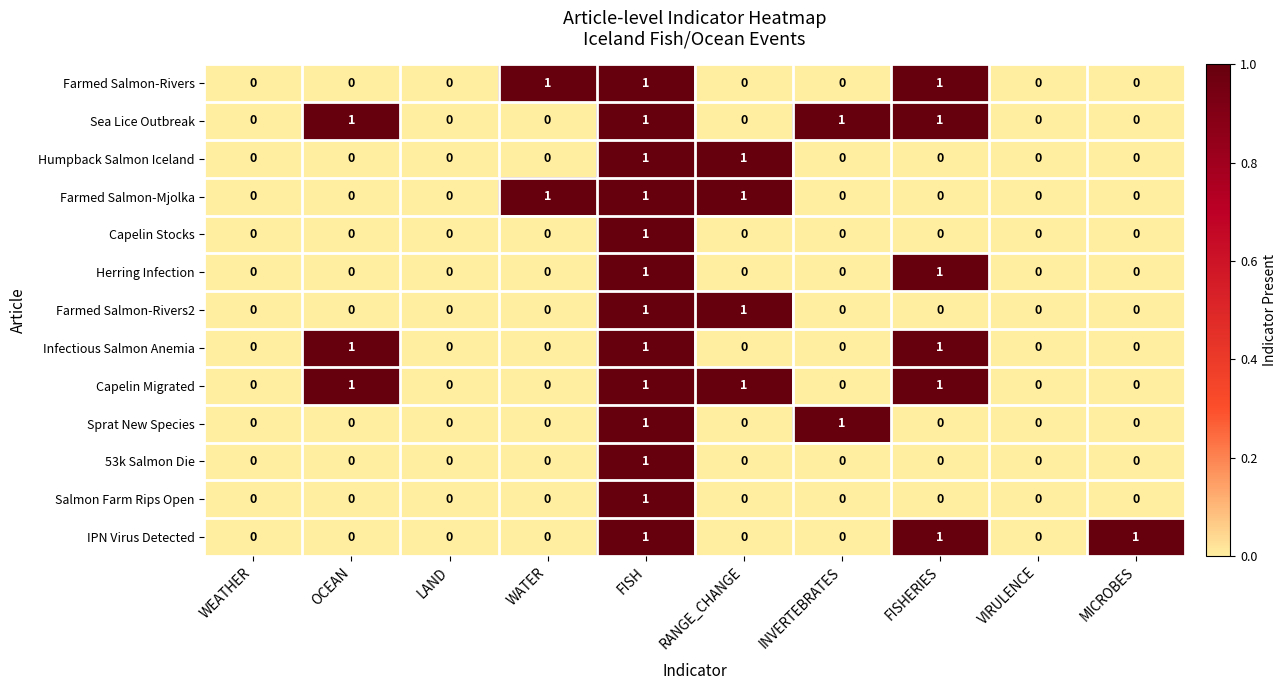

The Infectious Salmon Anemia series shows -1 at RANGE_CHANGE. True or false?

False